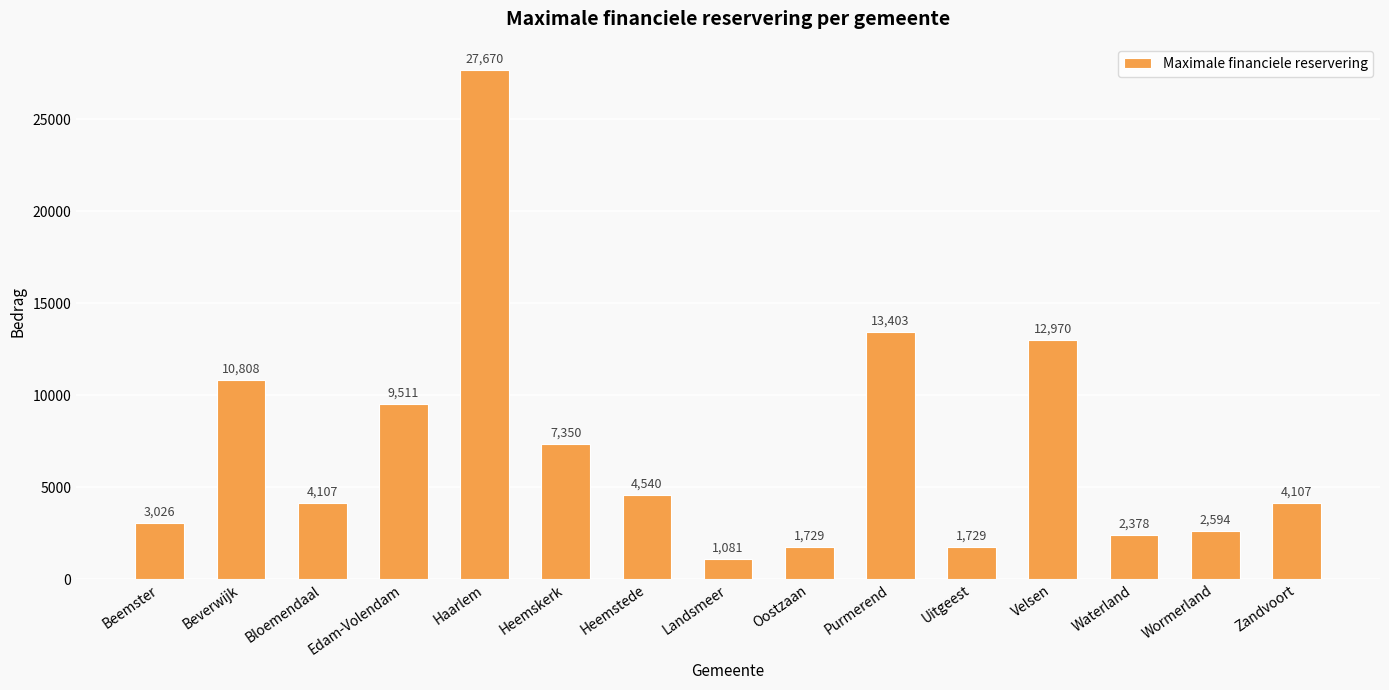

What is the sum of all values?

107004.1